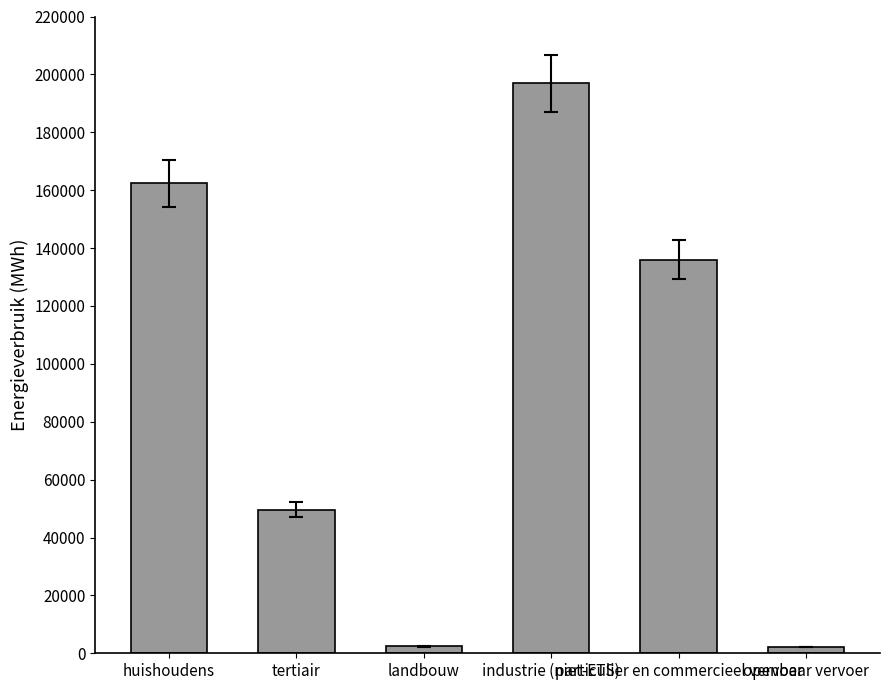

What is the maximum value shown in the chart?

197007.7